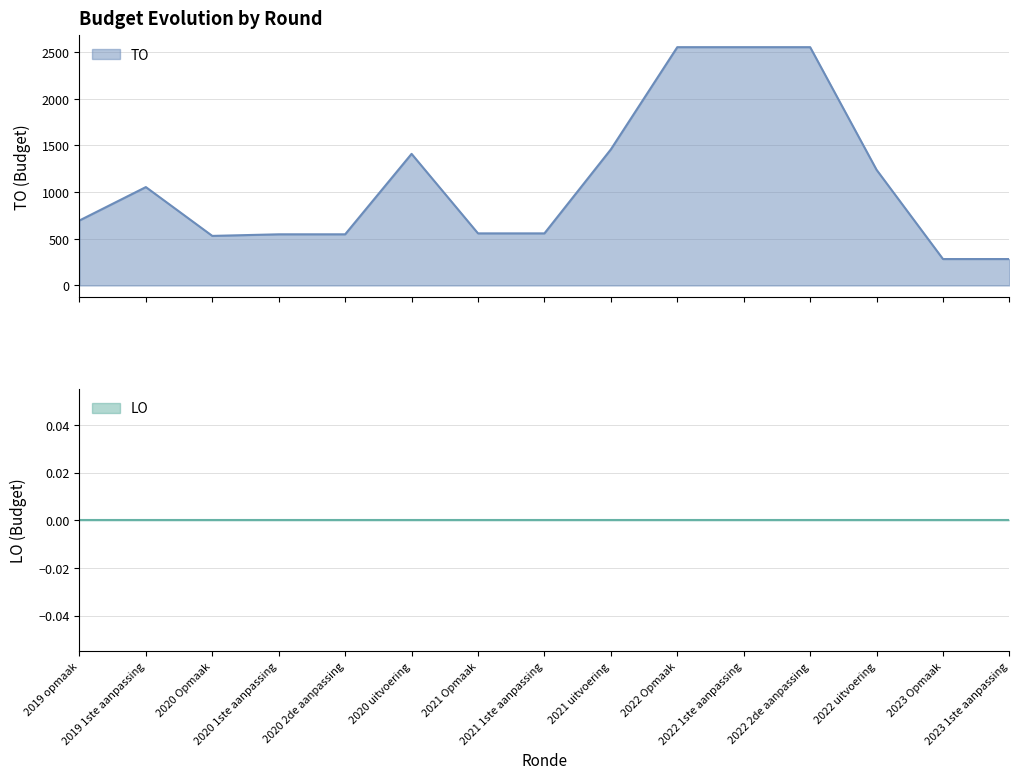

The value at 2020 2de aanpassing is 548. True or false?

True